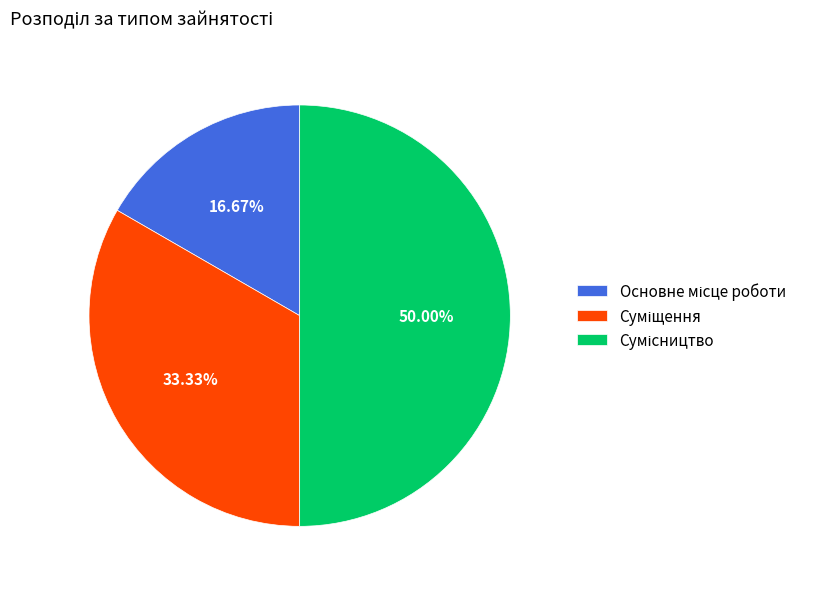

How many slices are in this pie chart?

3